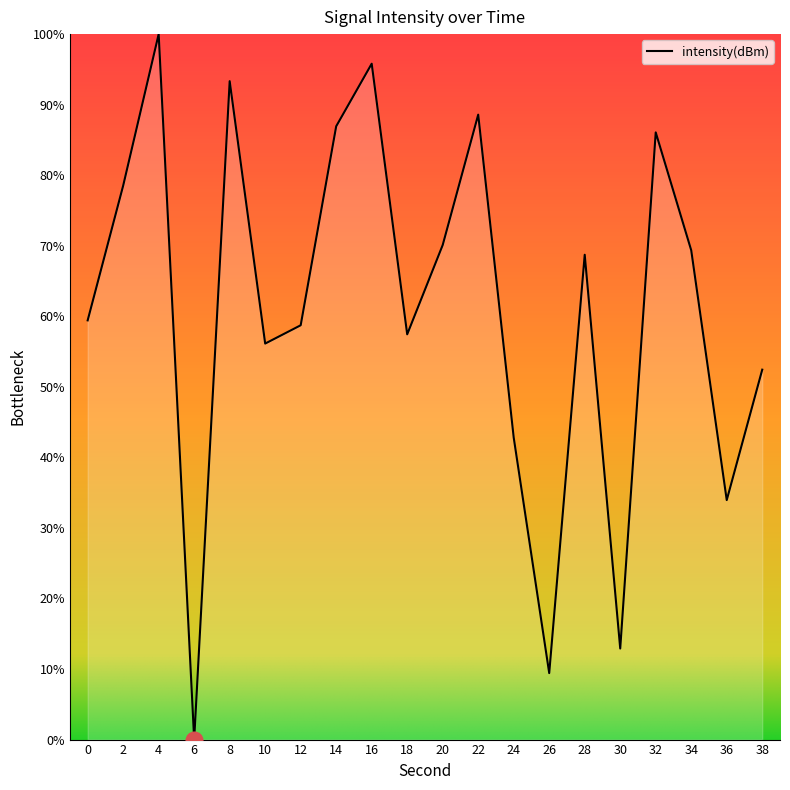

Reading right to left, list all the values displayed in this chart.

52.4	33.9	69.4	86.1	12.9	68.7	9.4	42.8	88.6	70.1	57.4	95.8	86.9	58.7	56.1	93.3	0.0	100.0	78.5	59.4